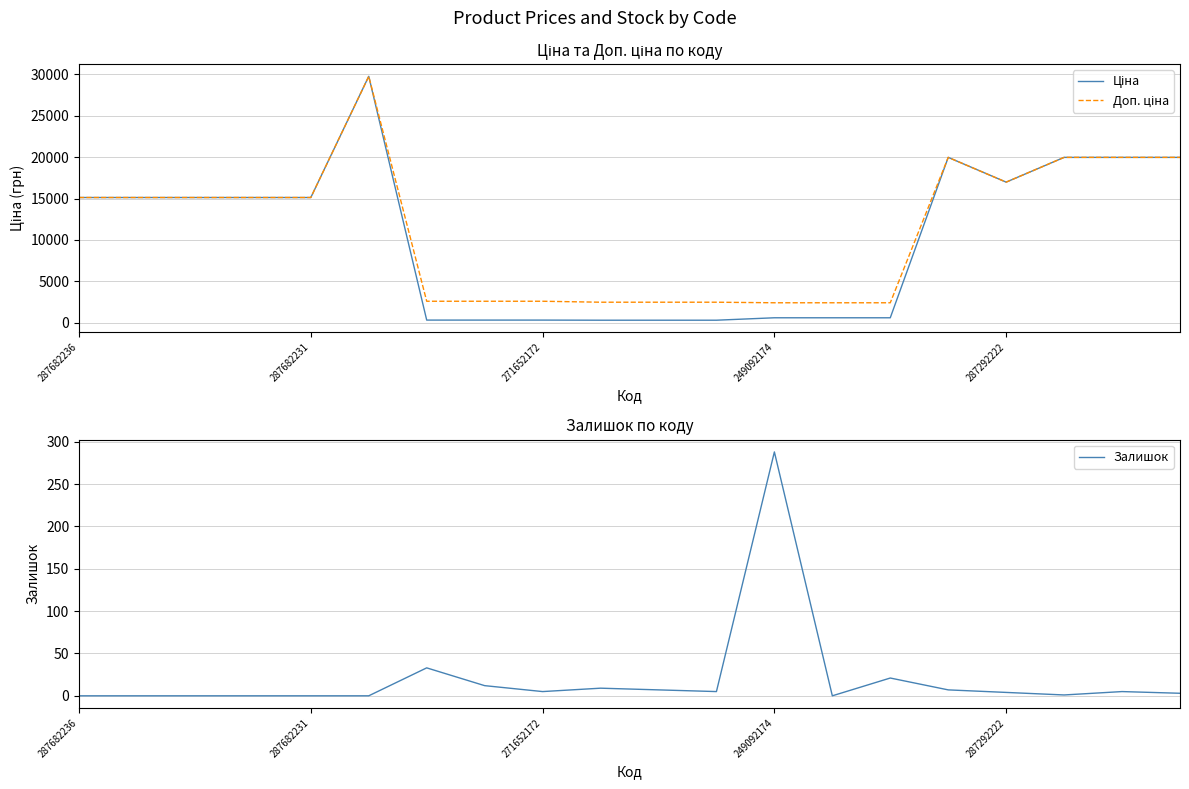

Does the chart display data point markers on the line(s)?

No